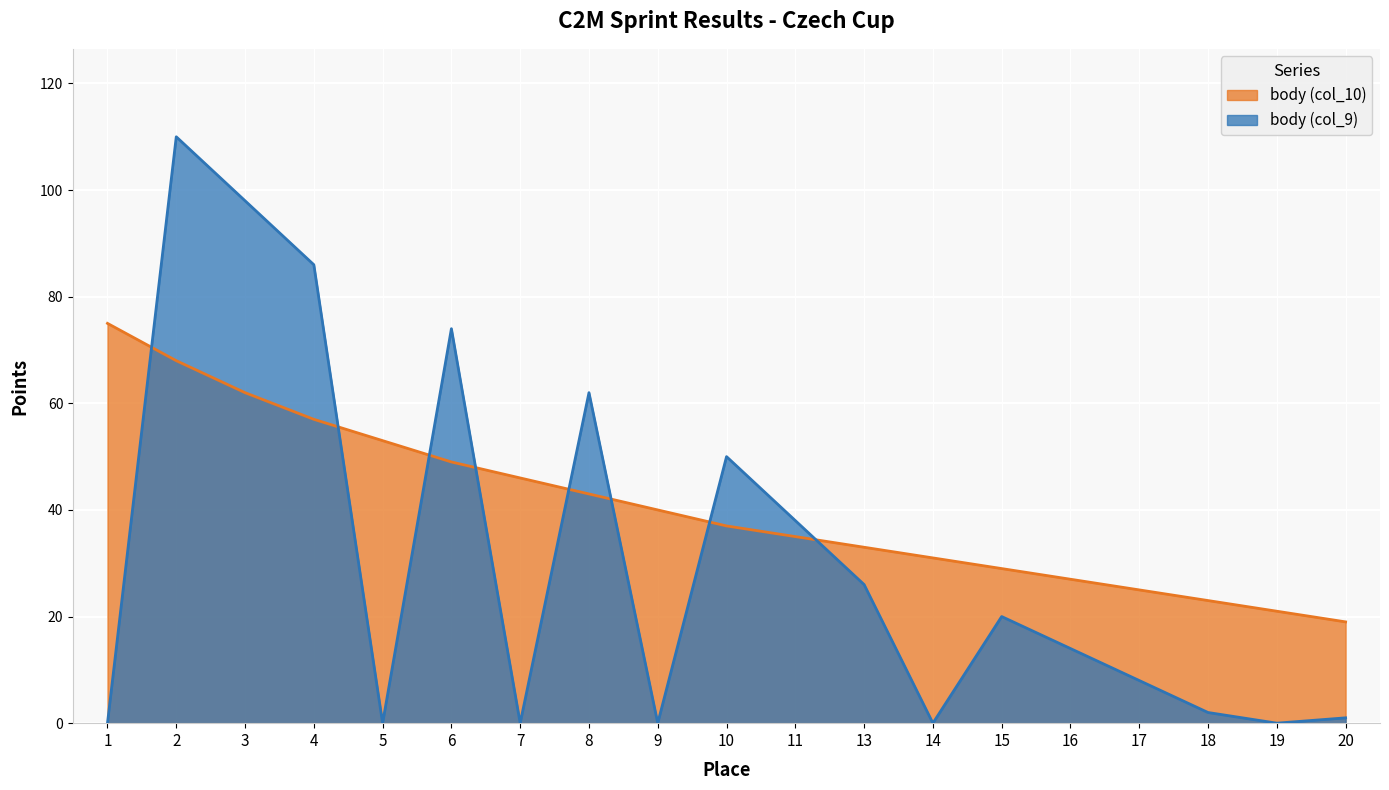

At which label does body (col_9) reach its peak?

2